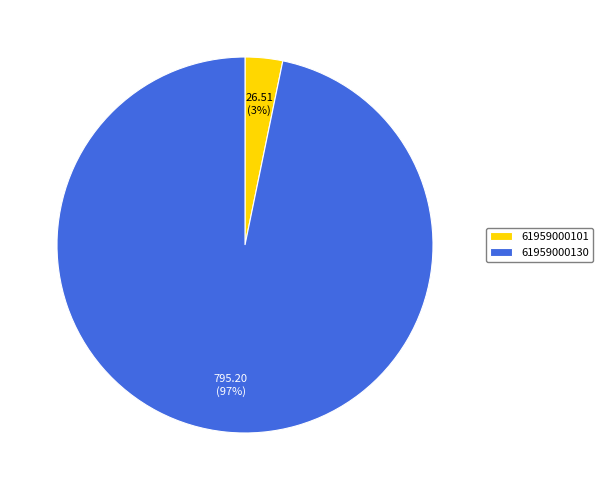

To the nearest percent, what is the difference between the largest and smallest slice percentages?

94%